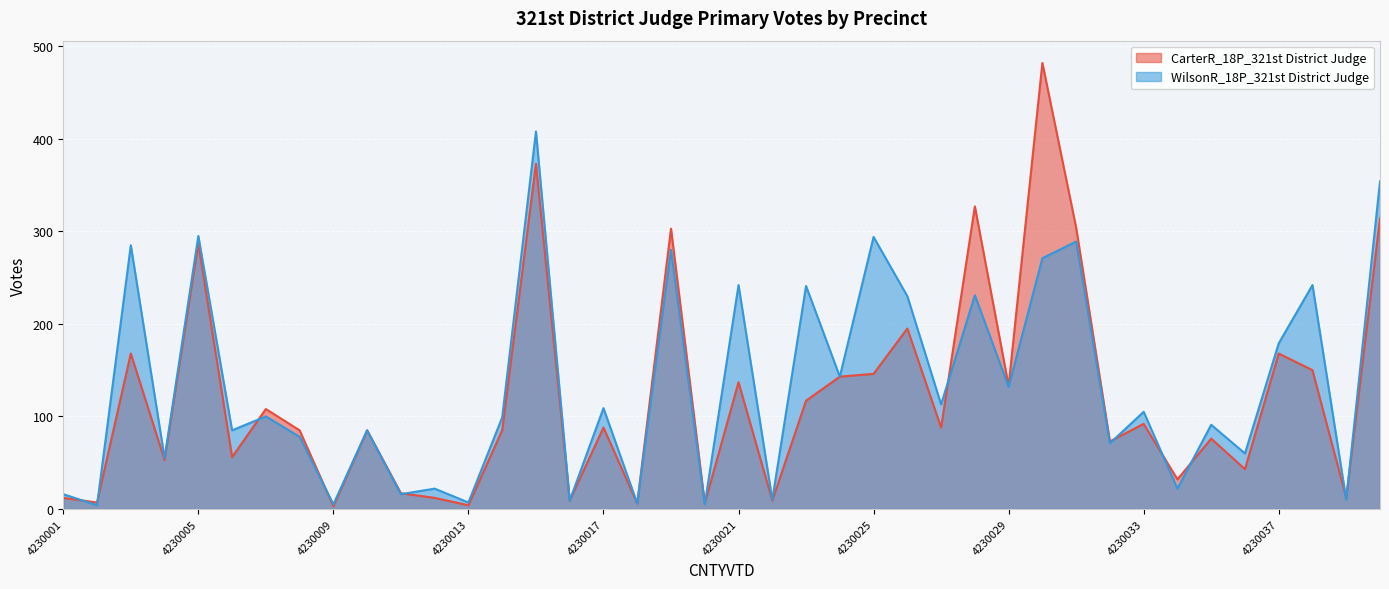

How many lines are shown in the chart?

2